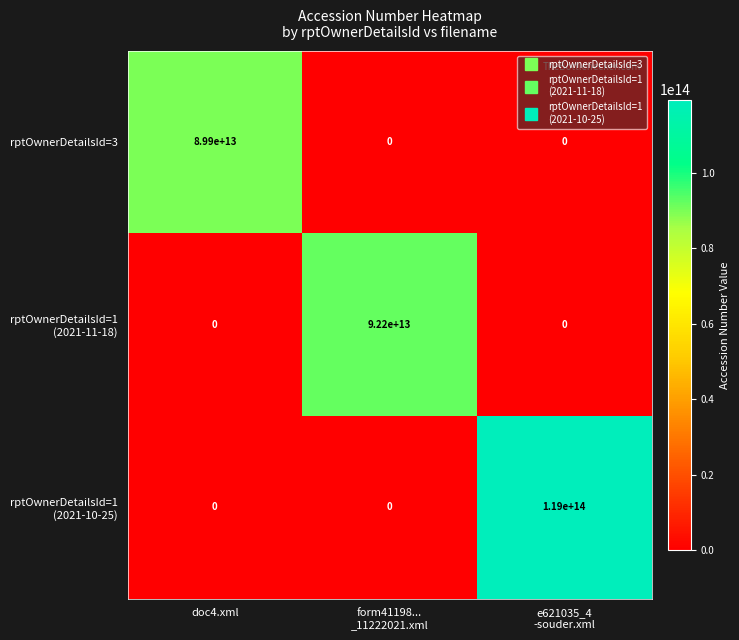

At how many categories does at least one series exceed 57043086213048?

3